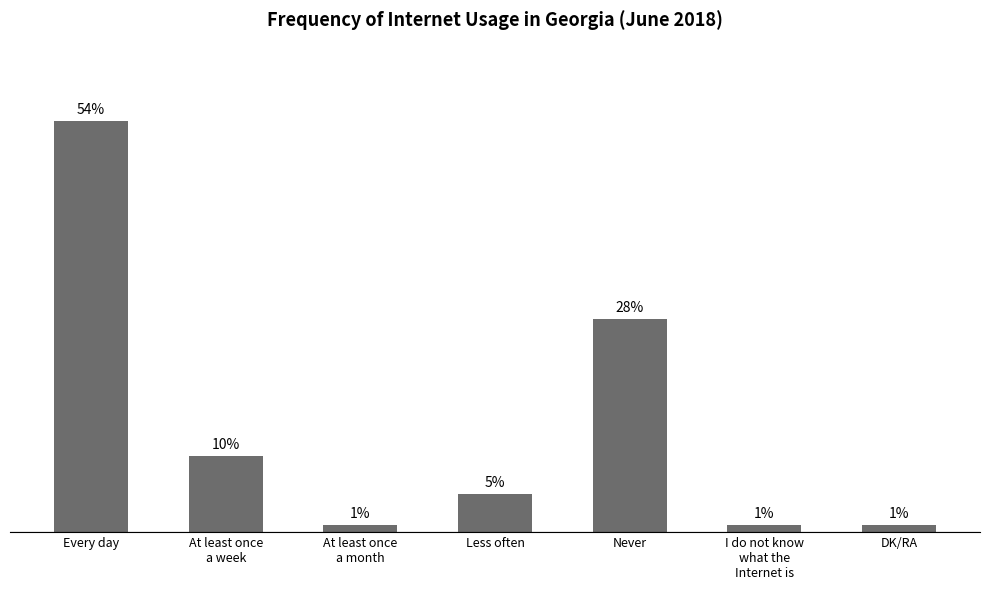

Which category has the highest value across all series?

Every day